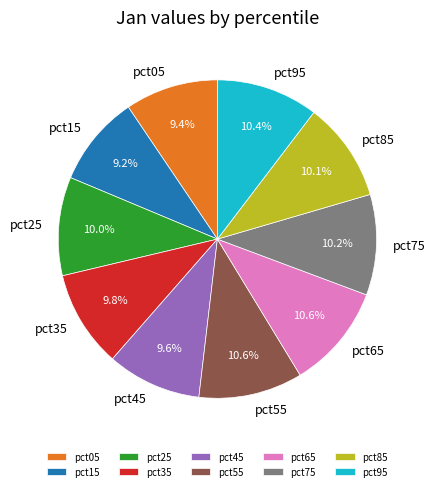

How much of the chart is everything except pct85?

89.9%